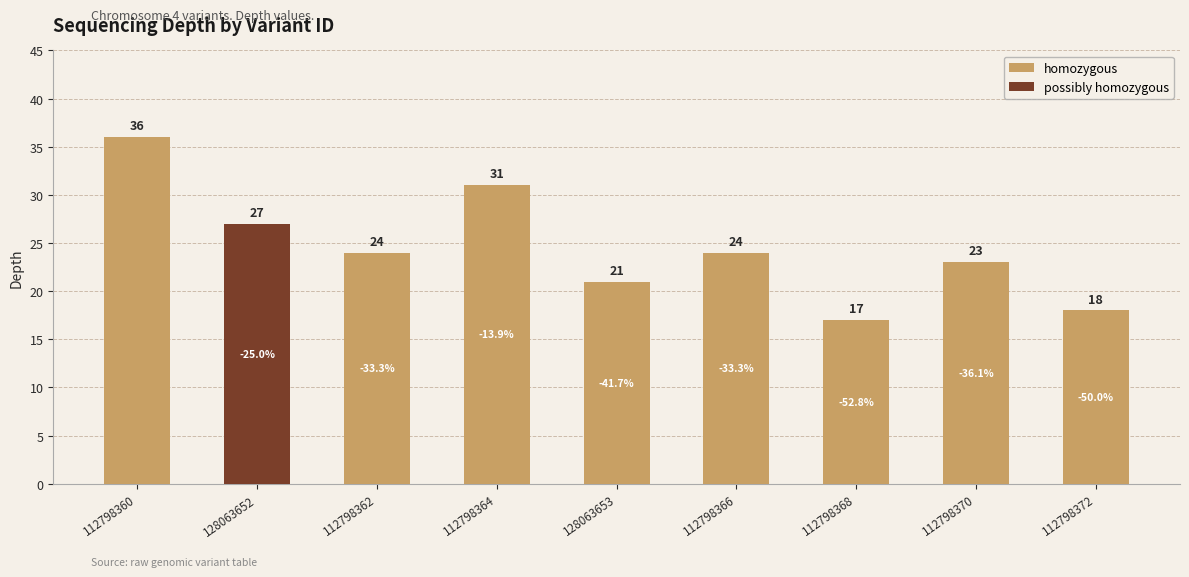

What is the change in value from 112798368 to 112798370?

+6